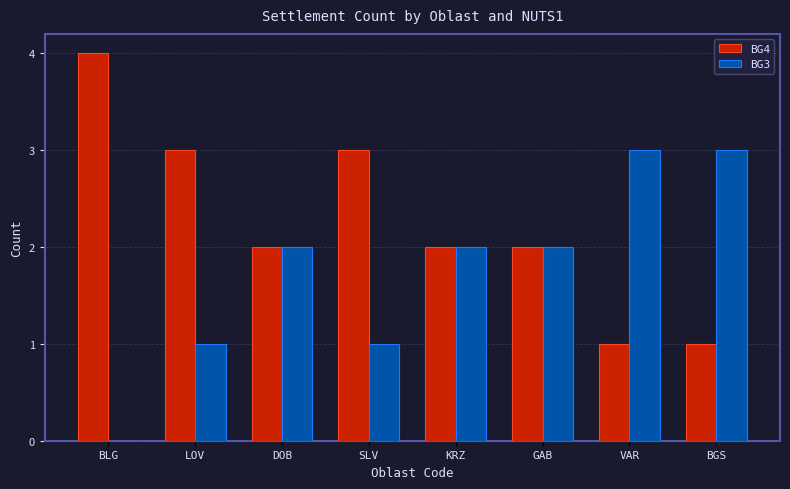

How many groups of bars are there?

8